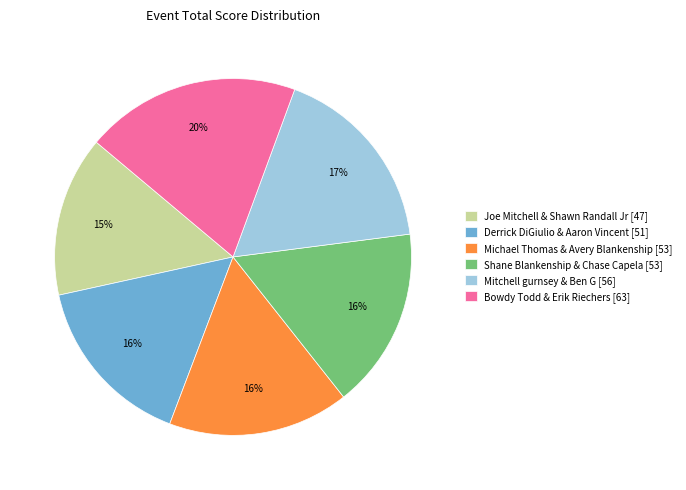

What percentage is the Bowdy Todd & Erik Riechers slice, to the nearest percent?

20%